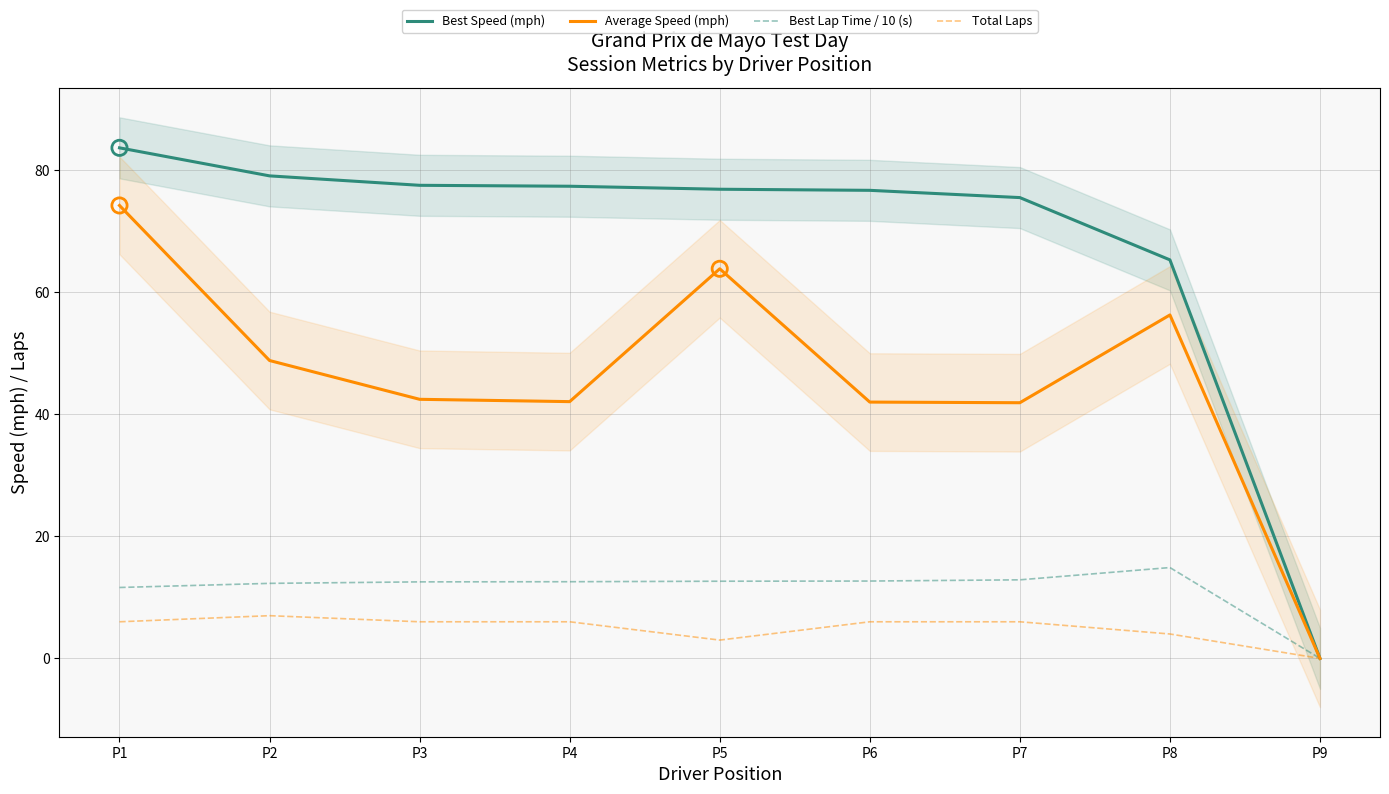

At which category is the sum across all series the highest?

P1